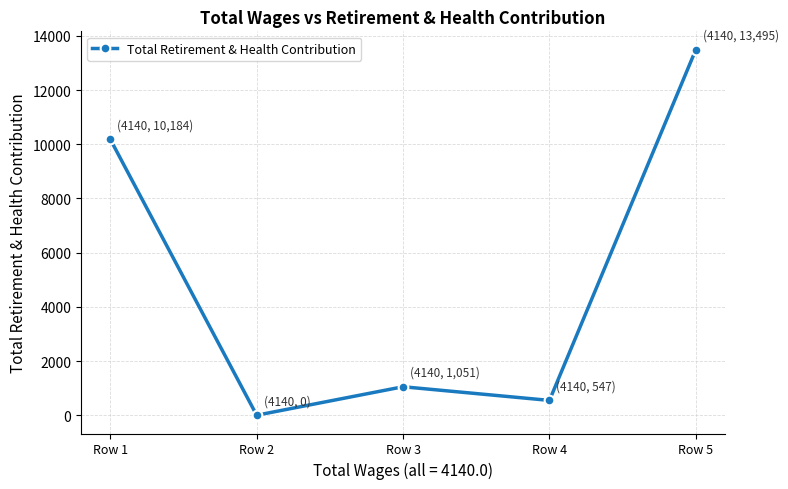

Between Row 5 and Row 2, which is larger?

Row 5